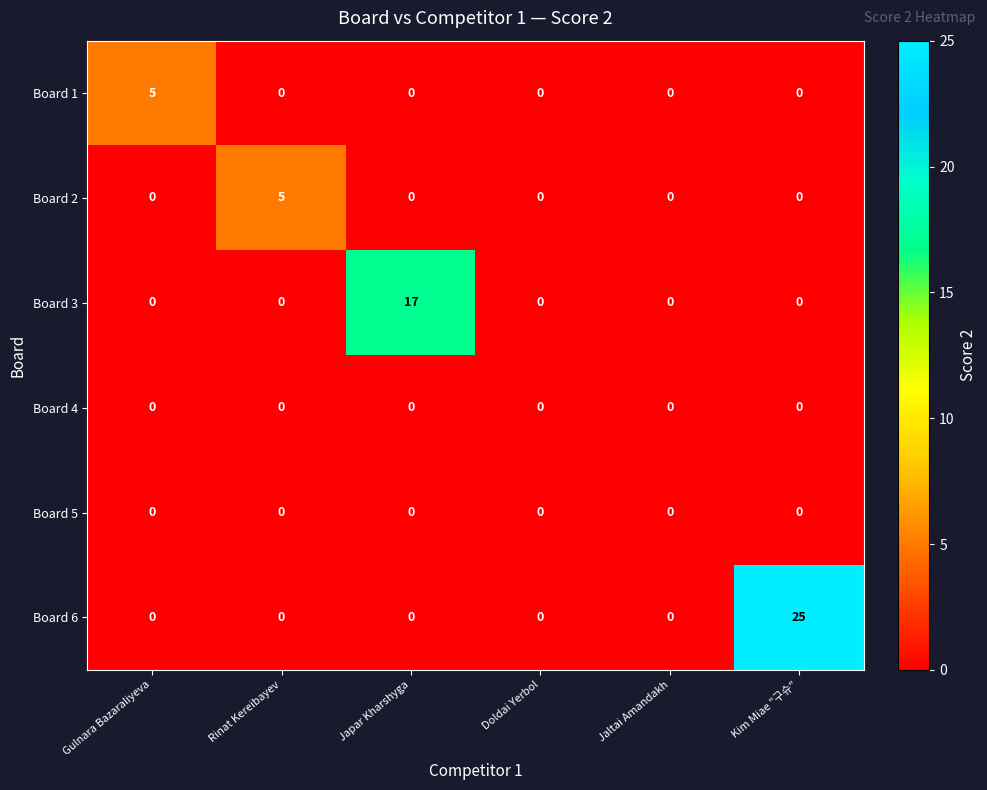

Count the number of data series in this chart.

6